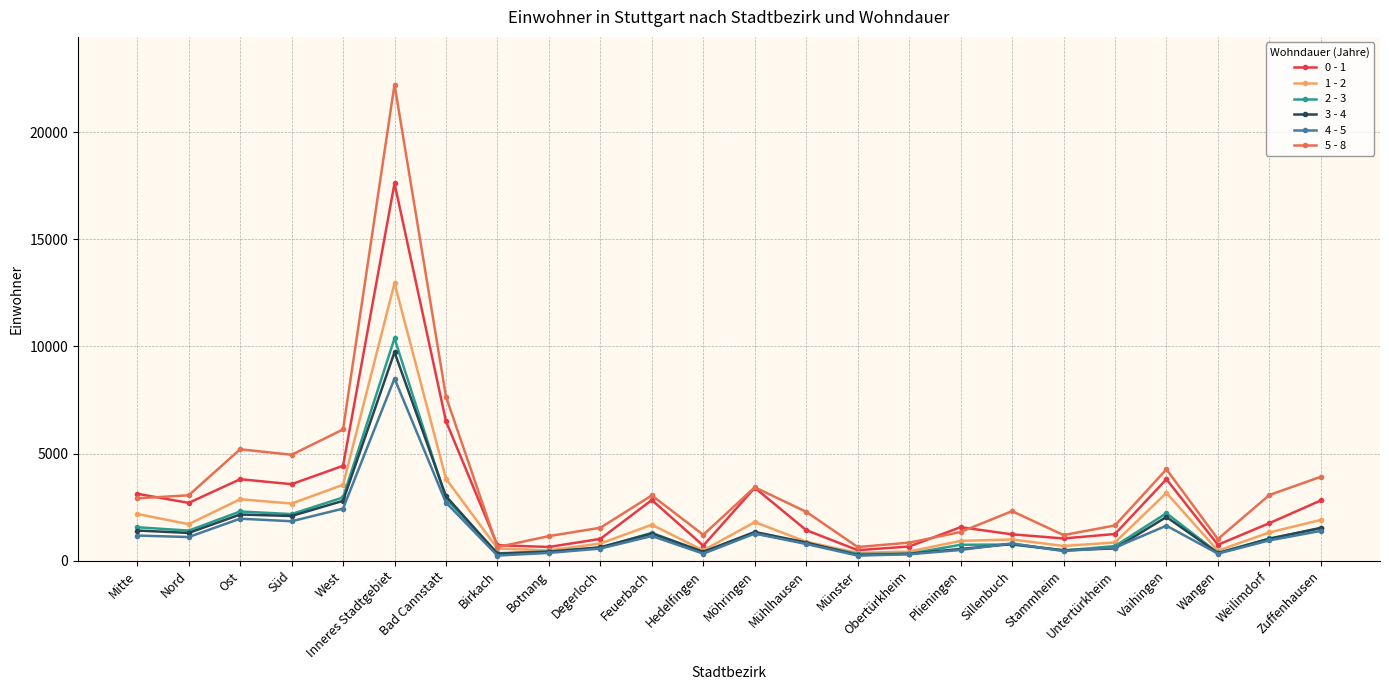

Which series has the largest total across all categories?

5 - 8